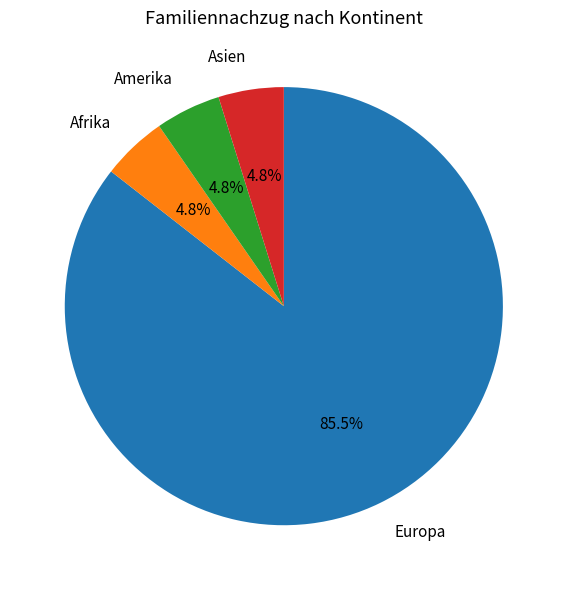

To the nearest percent, what is the difference between the largest and smallest slice percentages?

81%